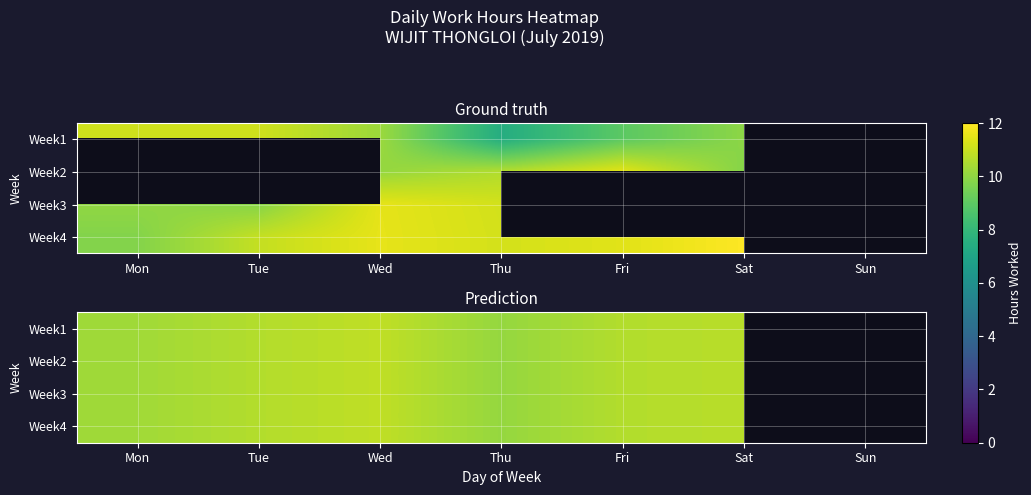

At how many categories does at least one series exceed 10?

6